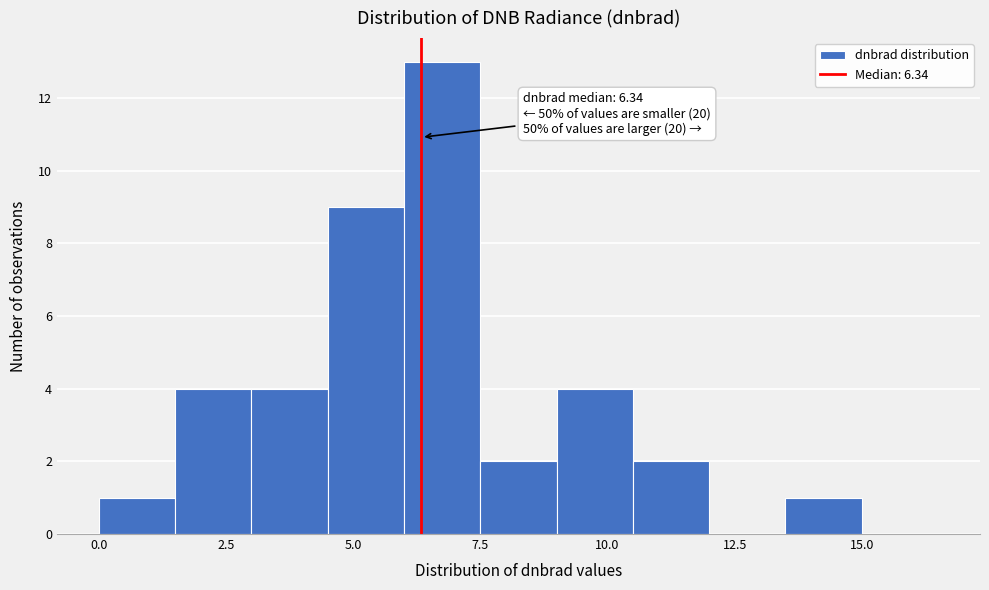

Read against the x-axis, roughly where is the centre of the tallest bar?

7.0